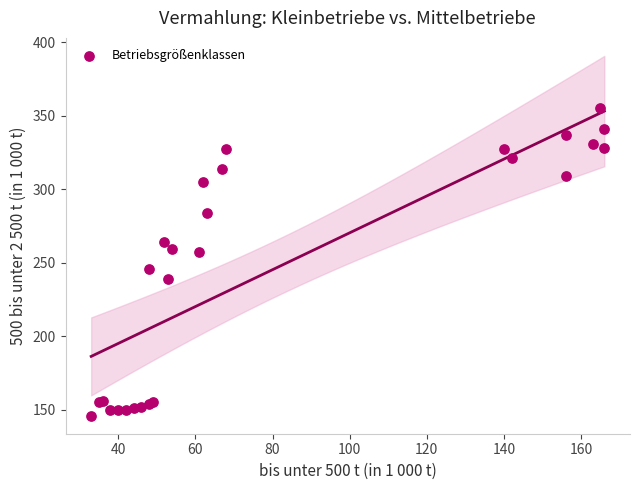

What Y value in the scatter plot is closest to 250?

246